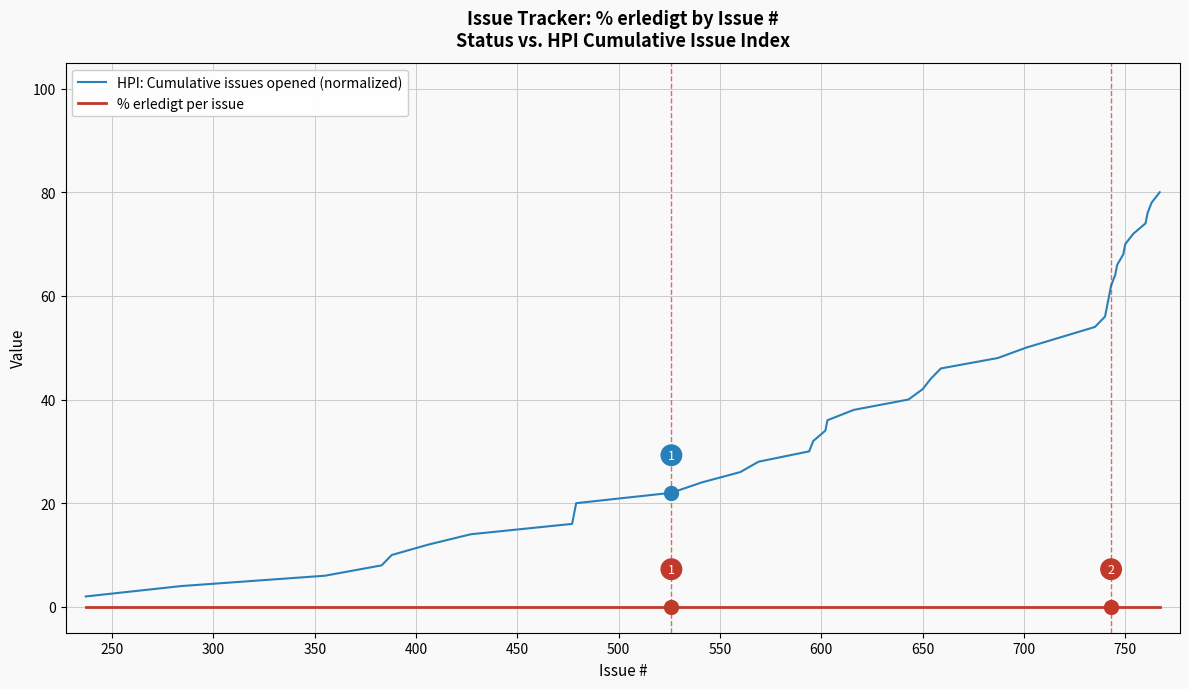

How many lines are shown in the chart?

2